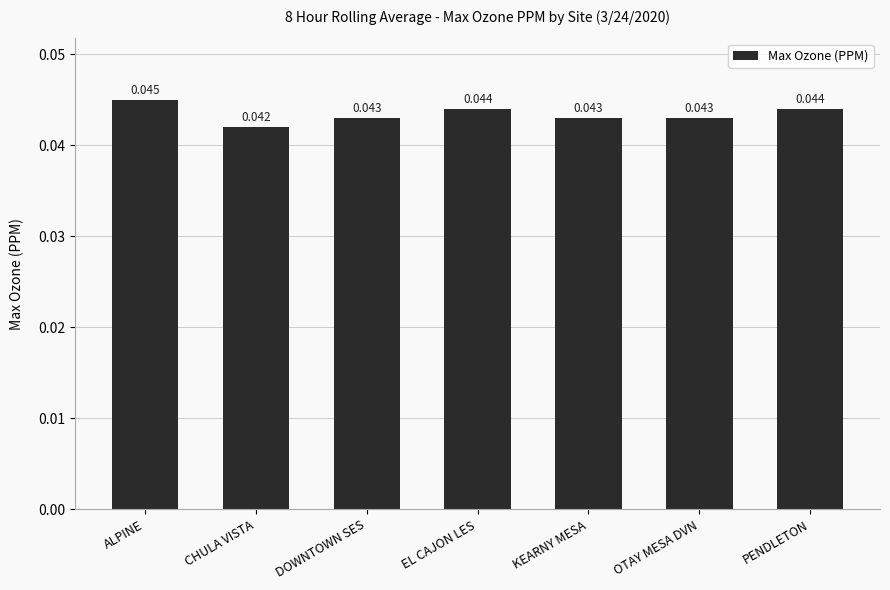

What position from the right is ALPINE?

7